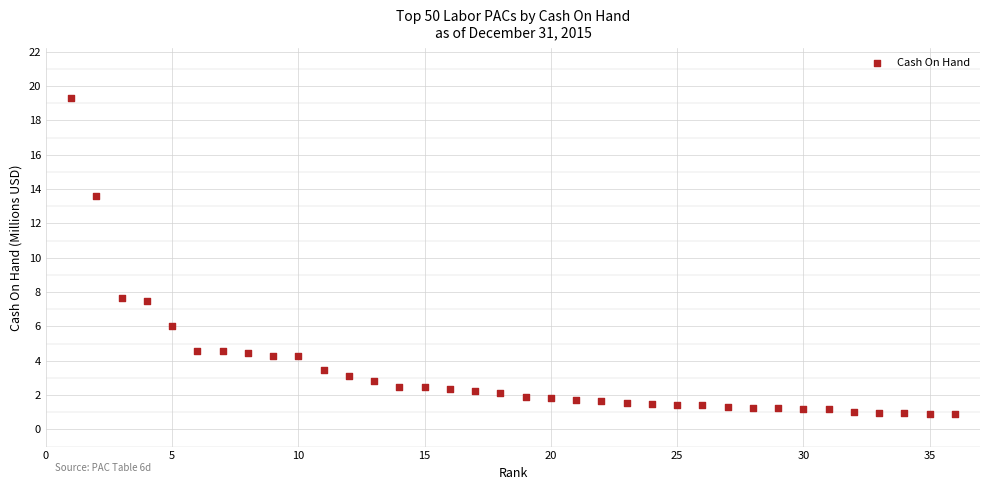

What is the range of Y values (max minus min)?

18.4